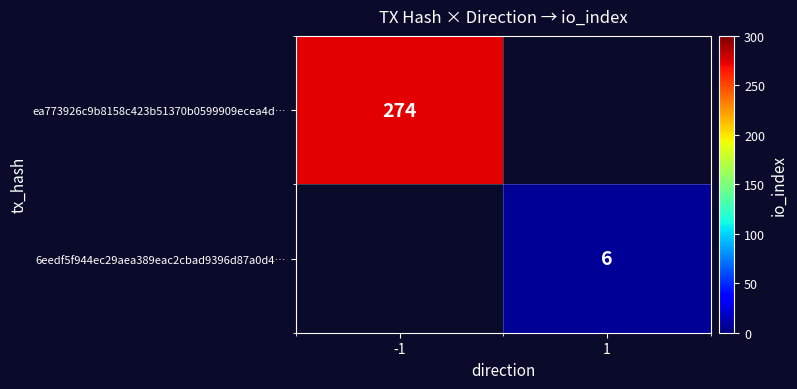

True or false: 6eedf5f944ec29aea389eac2cbad9396d87a0d4… has a value of 2 at 1.

False